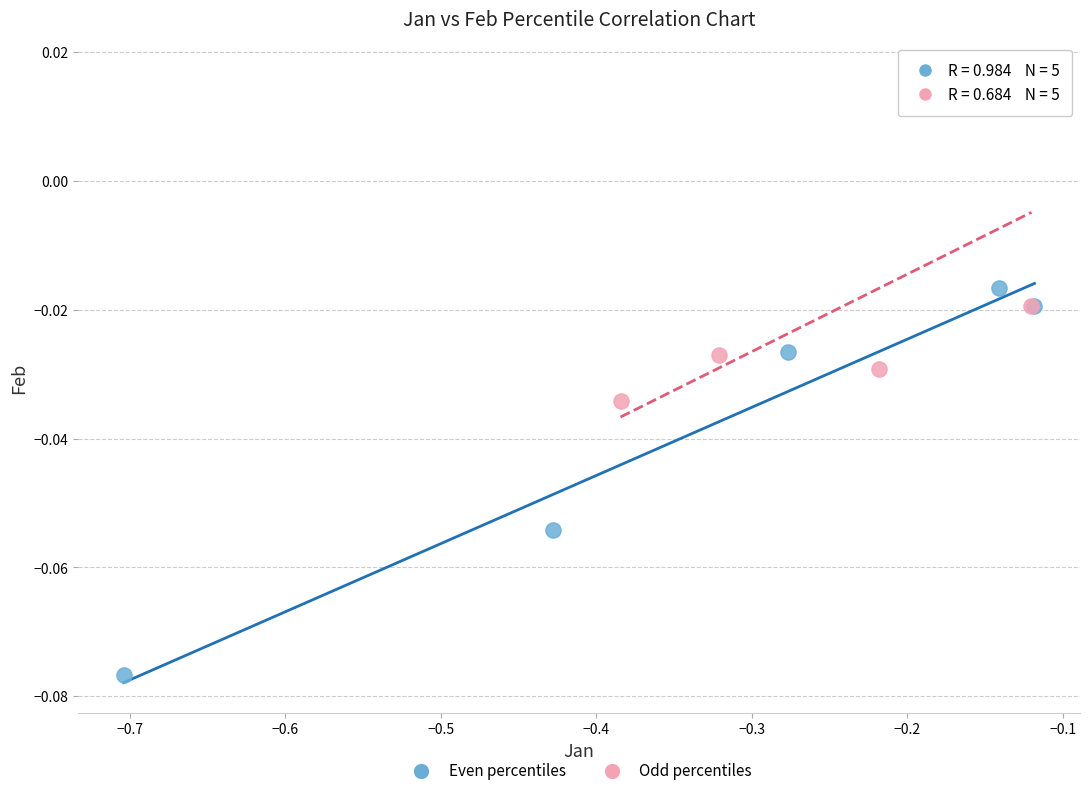

Which series reaches the maximum Y coordinate?

Odd percentiles